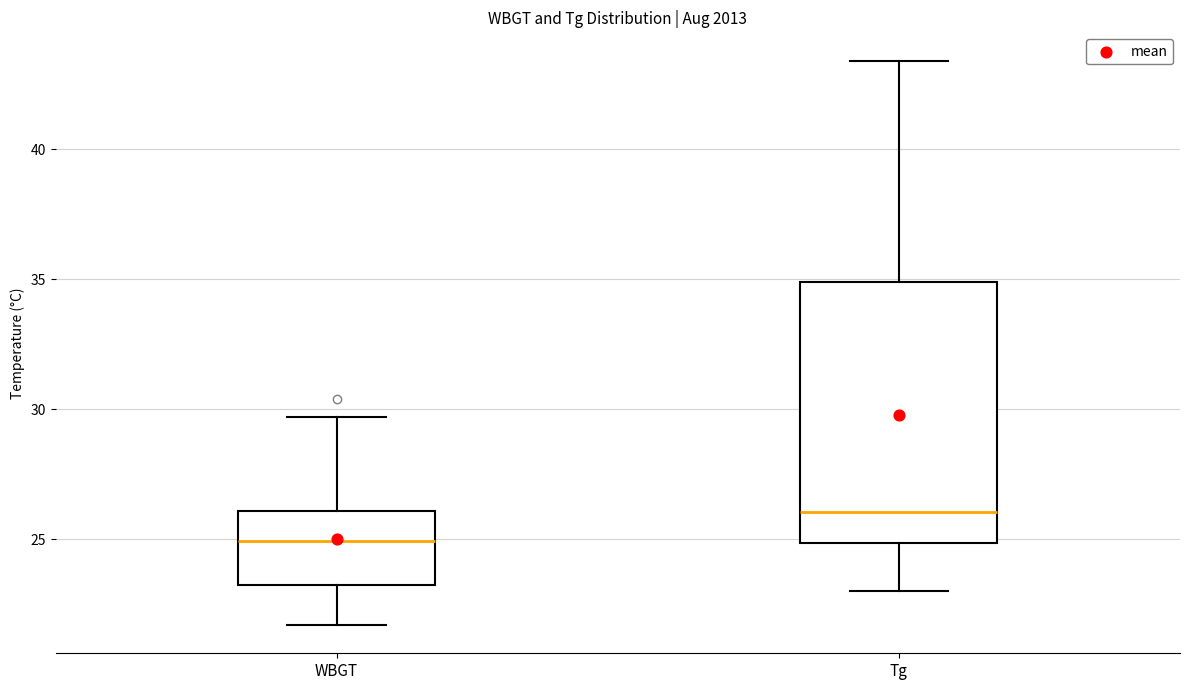

Which box's median line is the highest?

Tg